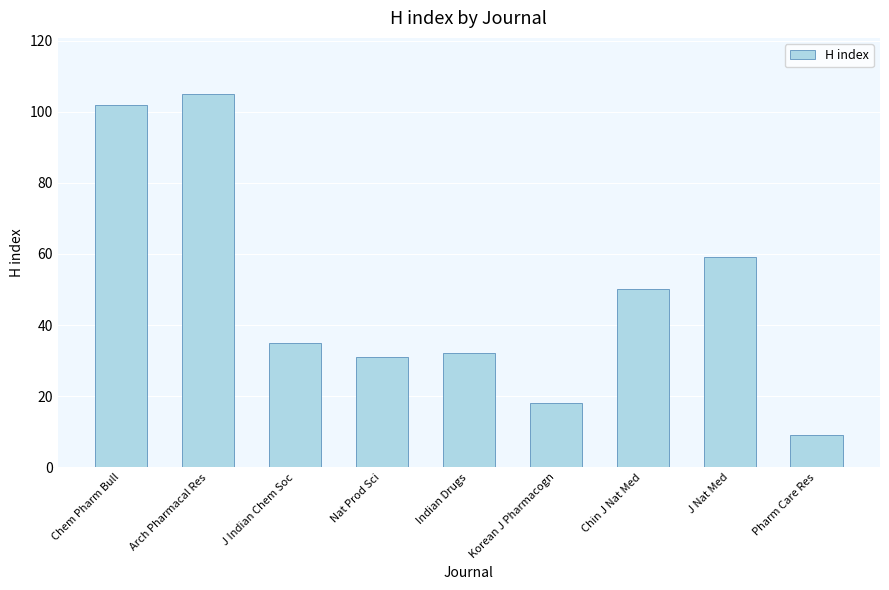

What is the smallest value displayed?

9